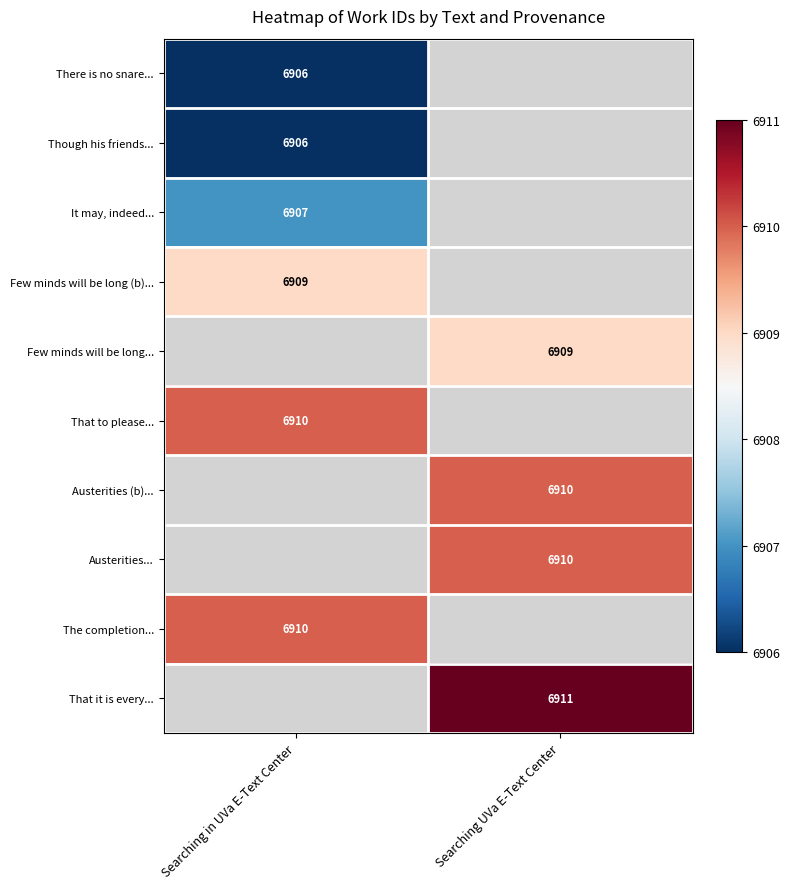

Which category has the lowest value across all series?

Searching in UVa E-Text Center